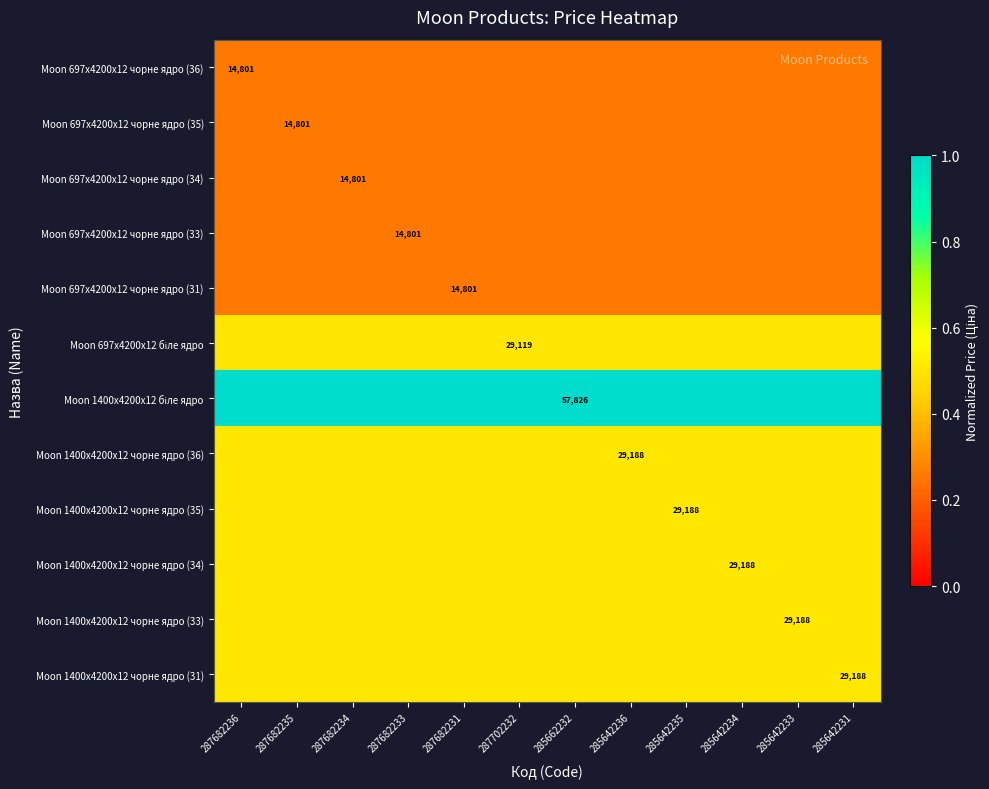

Is it true that Moon 697x4200x12 чорне ядро (34) equals 0.3 at 287682236?

True